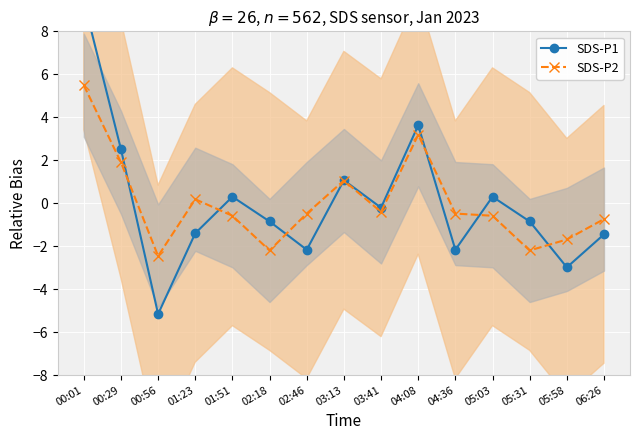

Reading left to right, list all the values displayed in this chart.

SDS-P1: 9.4	2.5	-5.2	-1.4	0.3	-0.8	-2.2	1.1	-0.2	3.6	-2.2	0.3	-0.8	-3.0	-1.5
SDS-P2: 5.5	1.9	-2.5	0.2	-0.6	-2.2	-0.5	1.1	-0.4	3.2	-0.5	-0.6	-2.2	-1.7	-0.7